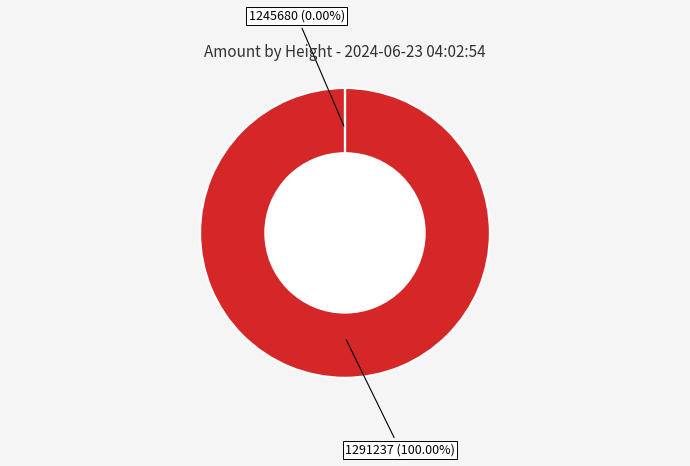

Does 1245680 account for over 50% of the chart?

No